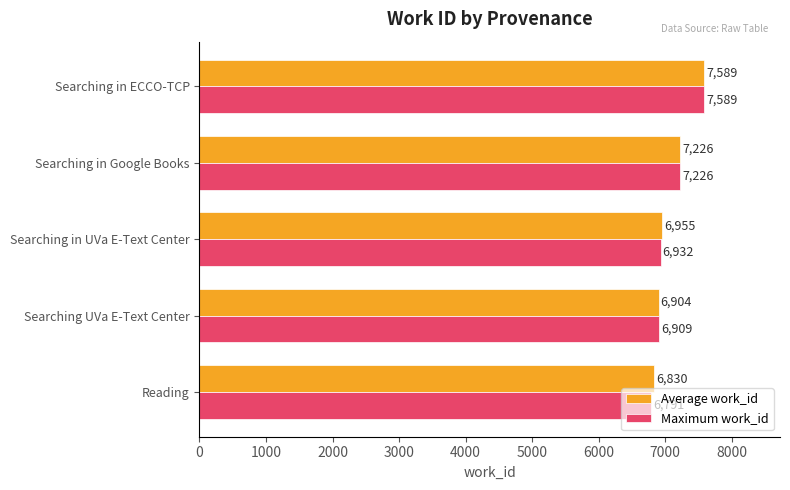

Is the value of Average work_id at Searching in ECCO-TCP greater than the value of Maximum work_id at Searching in UVa E-Text Center?

Yes